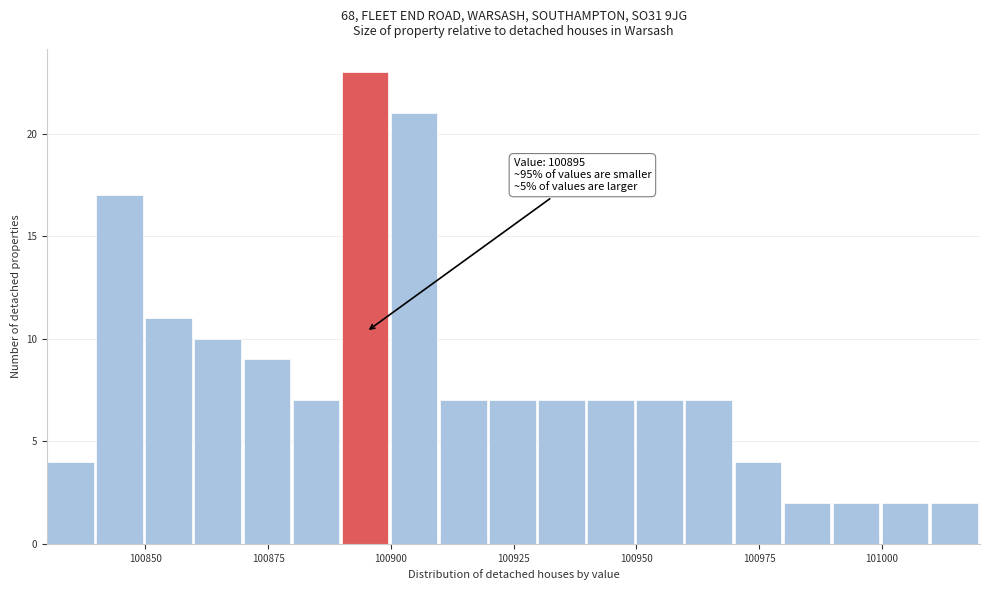

Around what value on the x-axis is the tallest bar? Give the approximate position of its centre, as read against the axis.

100895